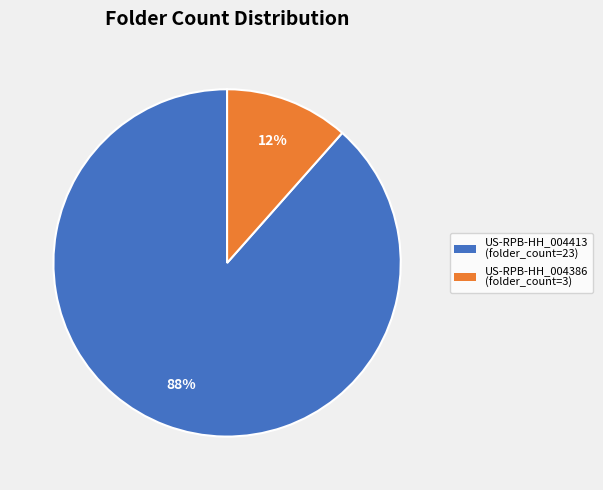

Approximately how many times larger is the value at US-RPB-HH_004386 compared to US-RPB-HH_004413?

0.1